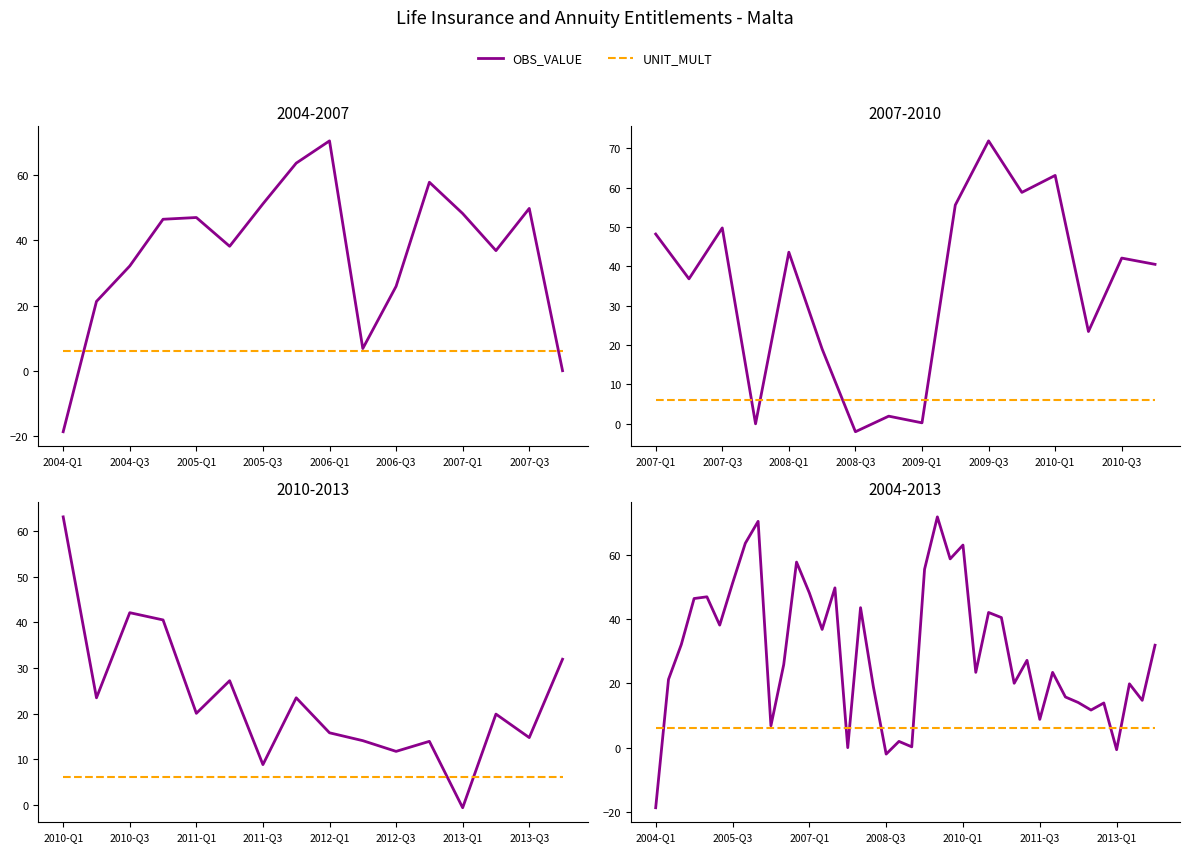

Does the chart display data point markers on the line(s)?

No